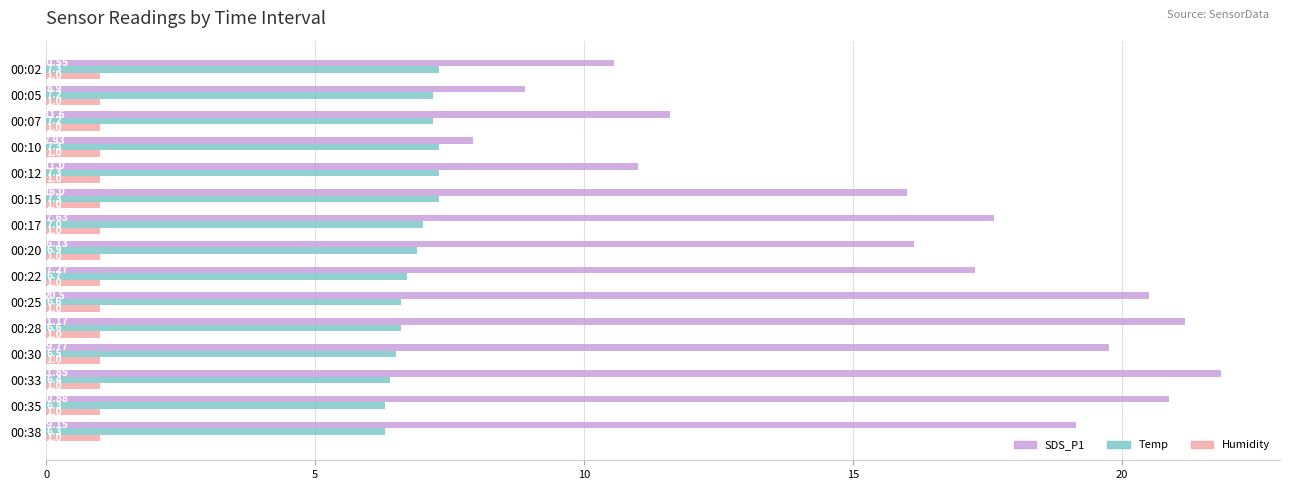

How many series are shown in this chart?

3